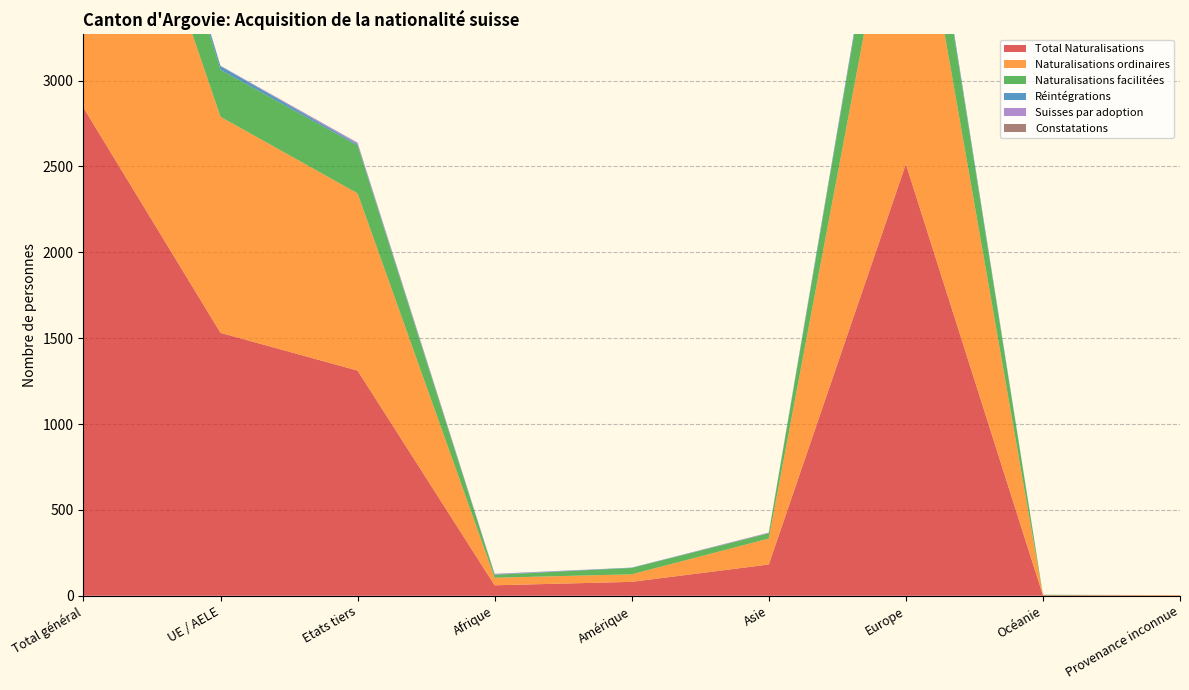

Reading left to right, transcribe all the data shown in this chart.

Total Naturalisations: Total général=2842	UE / AELE=1531	Etats tiers=1311	Afrique=61	Amérique=81	Asie=182	Europe=2513	Océanie=3	Provenance inconnue=2
Naturalisations ordinaires: Total général=2290	UE / AELE=1258	Etats tiers=1032	Afrique=44	Amérique=44	Asie=151	Europe=2049	Océanie=0	Provenance inconnue=2
Naturalisations facilitées: Total général=552	UE / AELE=273	Etats tiers=279	Afrique=17	Amérique=37	Asie=31	Europe=464	Océanie=3	Provenance inconnue=0
Réintégrations: Total général=29	UE / AELE=22	Etats tiers=7	Afrique=2	Amérique=2	Asie=0	Europe=25	Océanie=0	Provenance inconnue=0
Suisses par adoption: Total général=11	UE / AELE=2	Etats tiers=9	Afrique=4	Amérique=0	Asie=4	Europe=3	Océanie=0	Provenance inconnue=0
Constatations: Total général=0	UE / AELE=0	Etats tiers=0	Afrique=0	Amérique=0	Asie=0	Europe=0	Océanie=0	Provenance inconnue=0